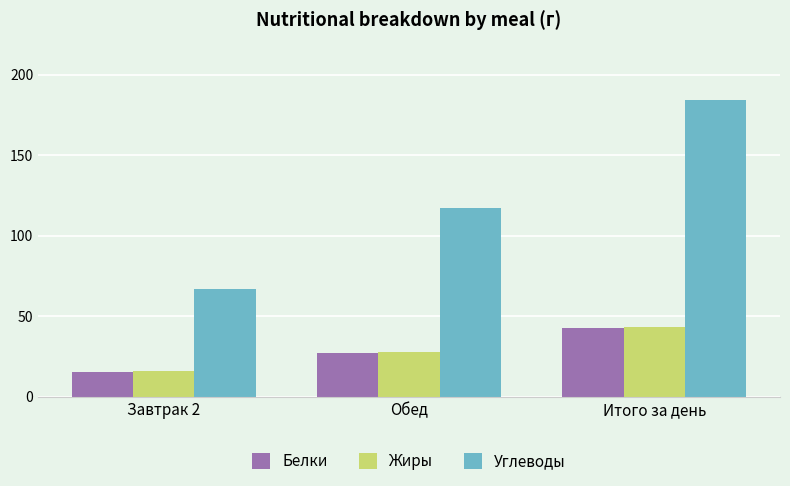

List the labels in order of Белки value, largest first.

Итого за день, Обед, Завтрак 2